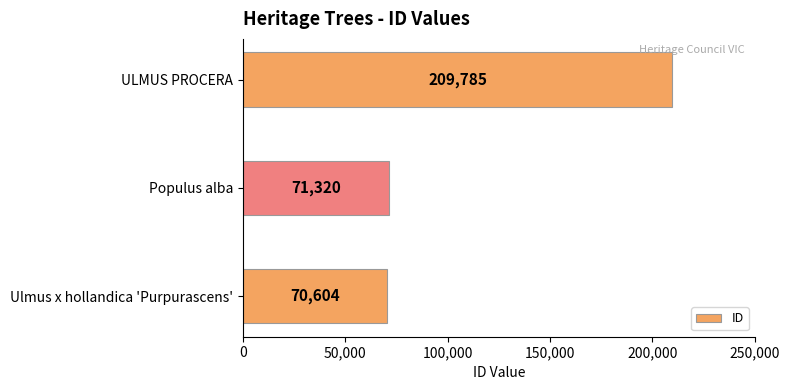

The chart shows a value of 71320 at Populus alba. True or false?

True